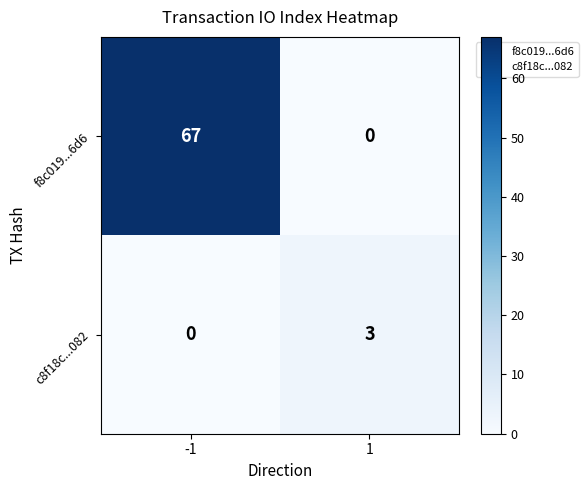

Which category has the highest value across all series?

-1